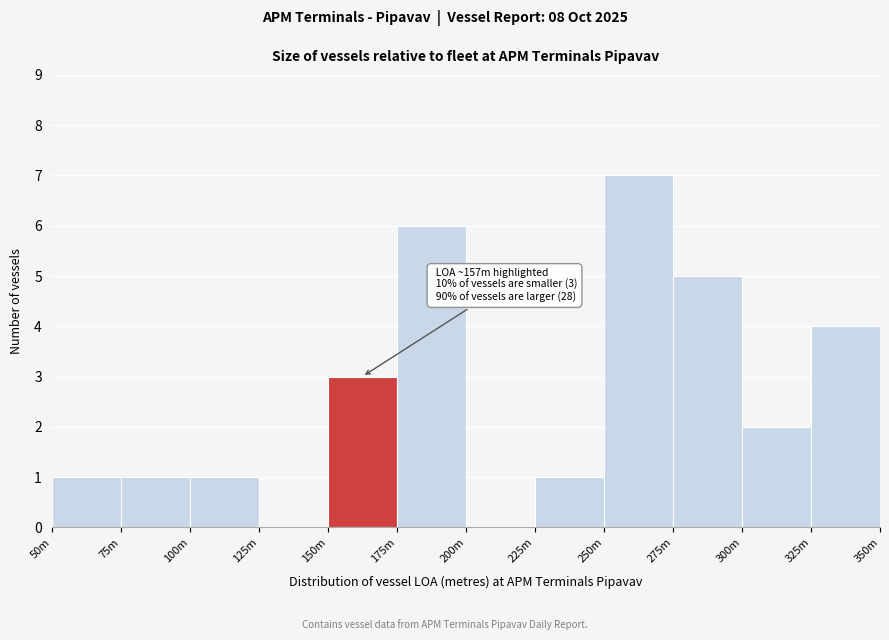

Reading right to left, what are all the values shown in this chart?

325m=4	300m=2	275m=5	250m=7	225m=1	200m=0	175m=6	150m=3	125m=0	100m=1	75m=1	50m=1